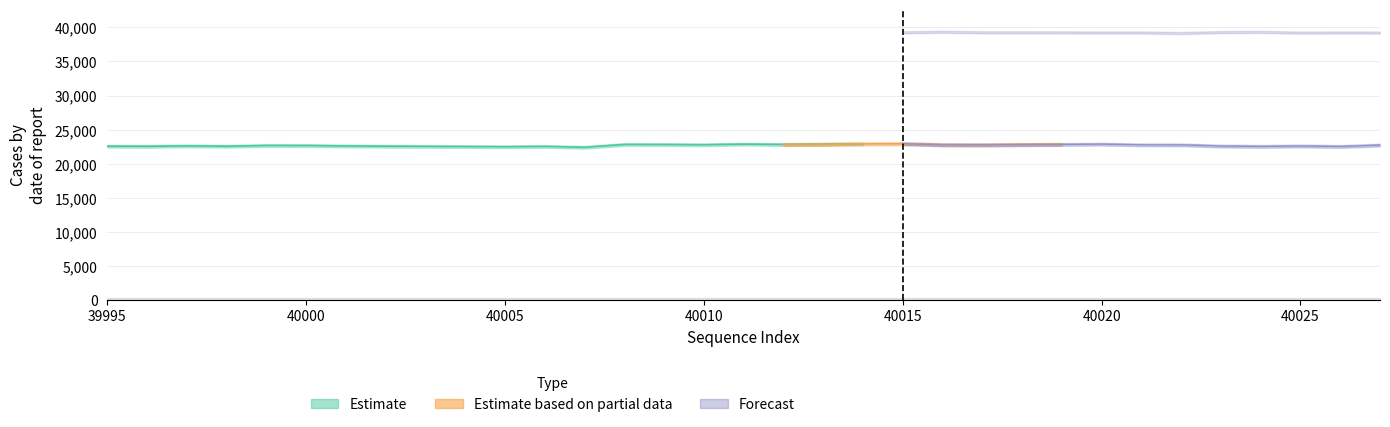

Is this an area chart (filled region under the line)?

No